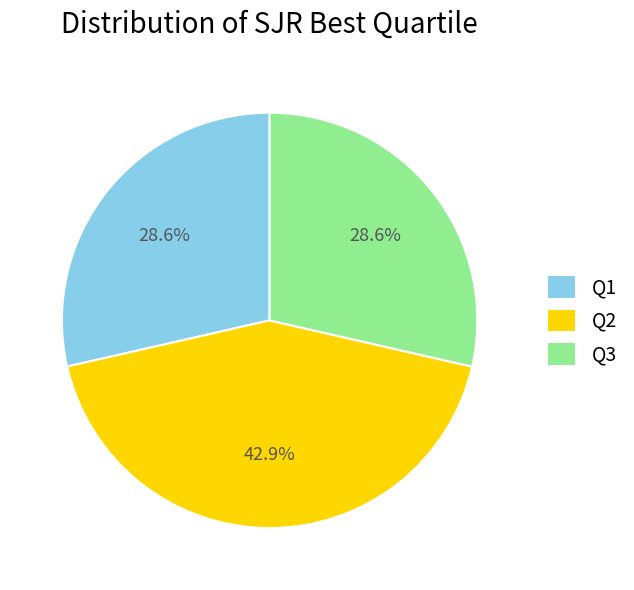

Is there any slice that represents more than half of the pie?

No